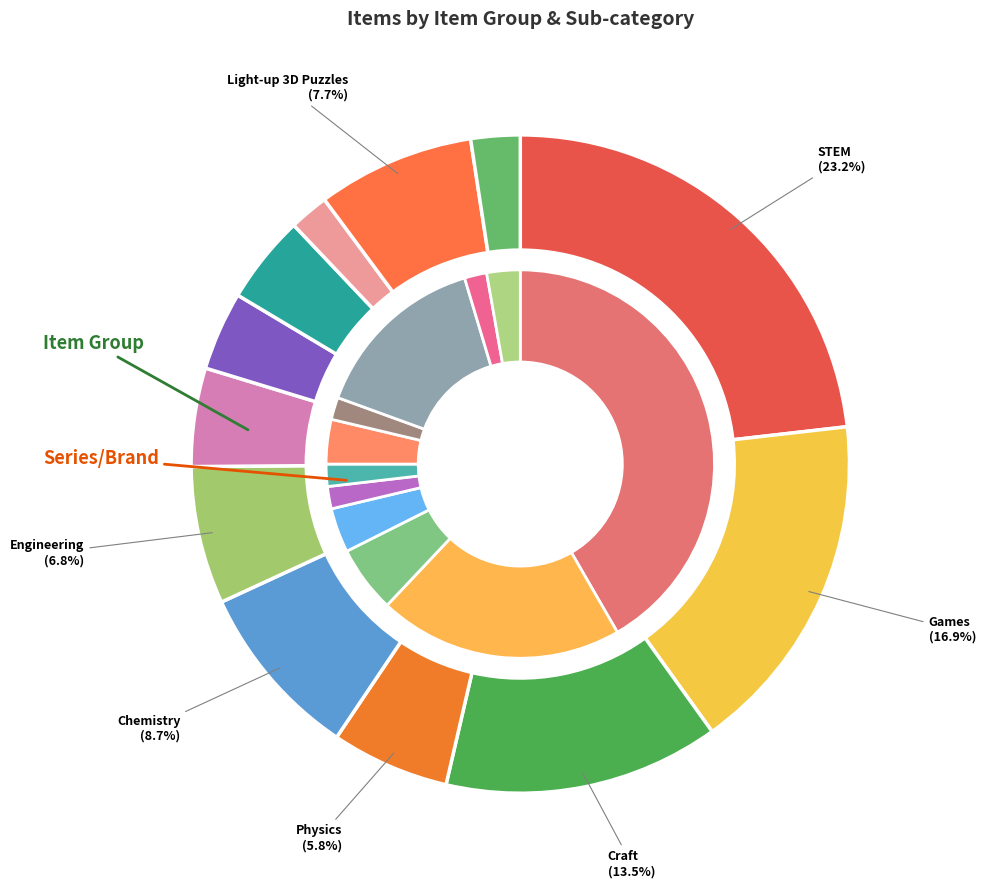

What percentage is the Chemistry slice, to the nearest percent?

9%